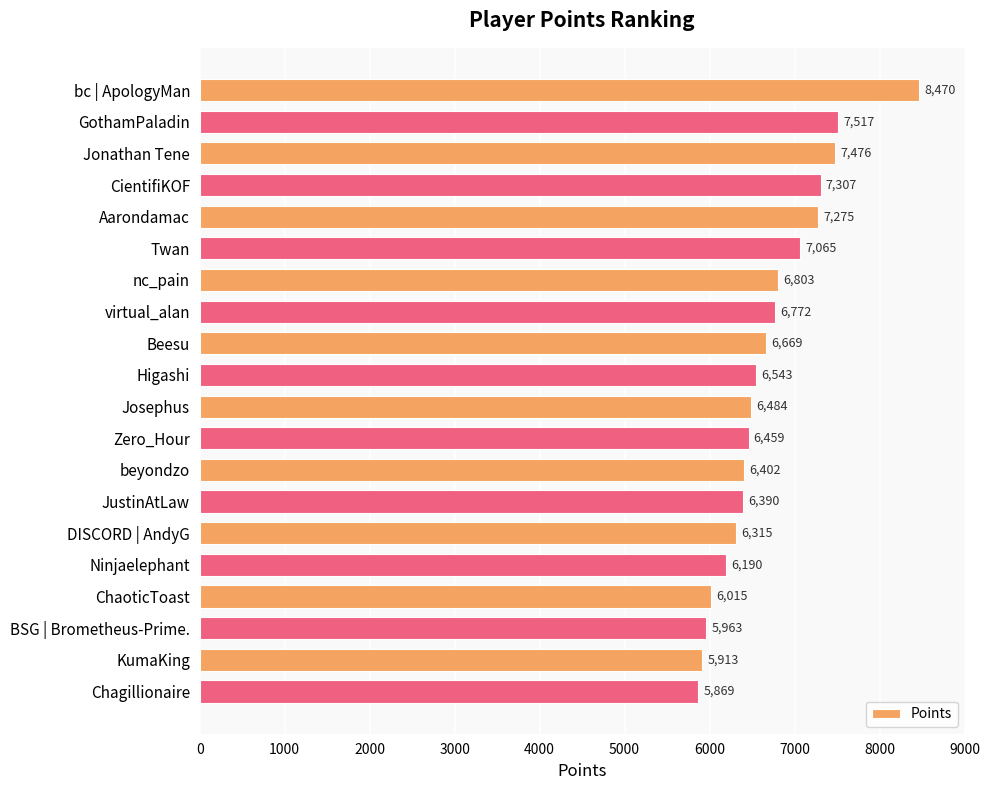

What is the change in value from KumaKing to Chagillionaire?

-44